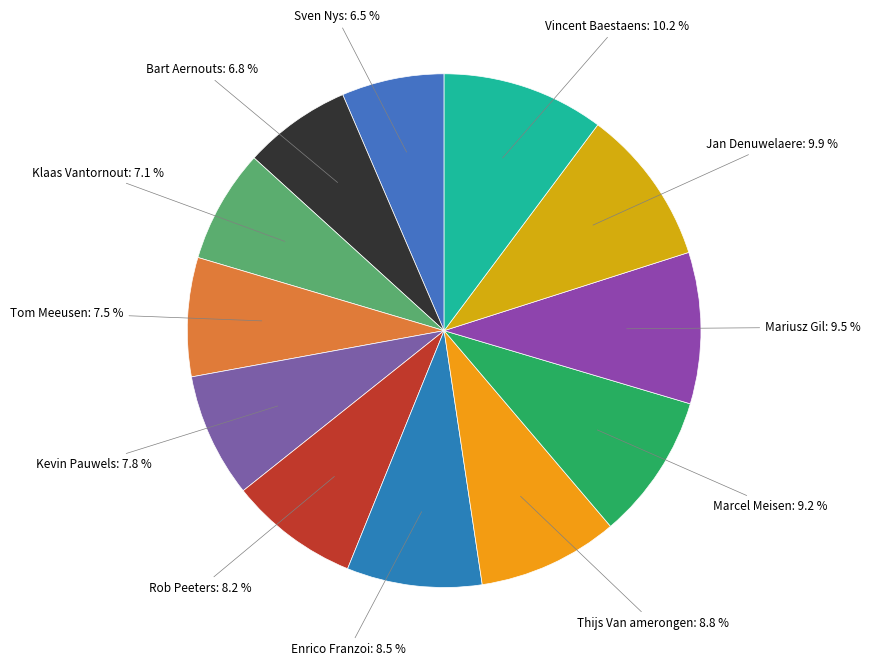

Which slice is the largest?

Vincent Baestaens